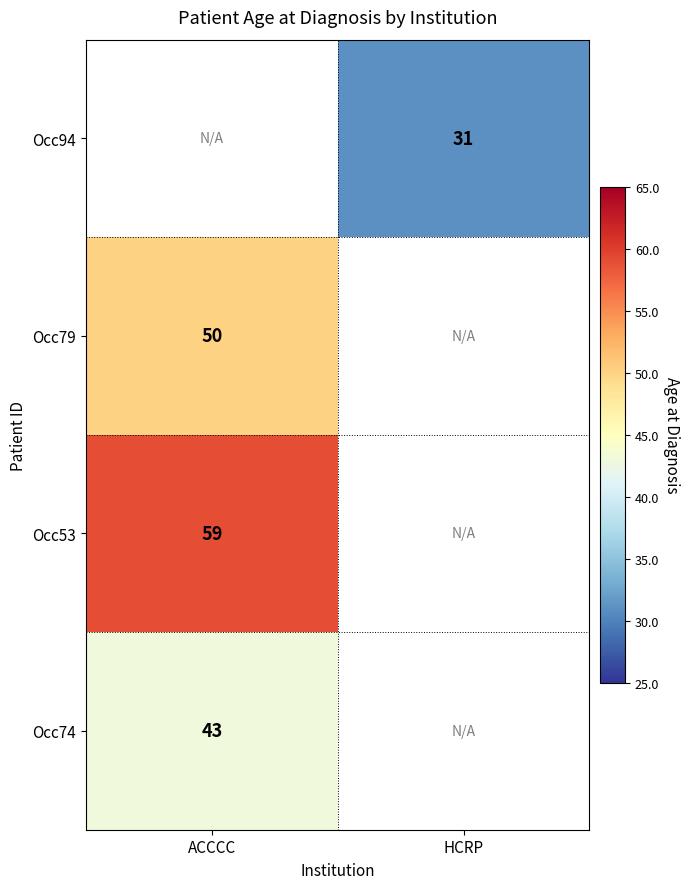

Is it true that Occ74 equals 65 at ACCCC?

False